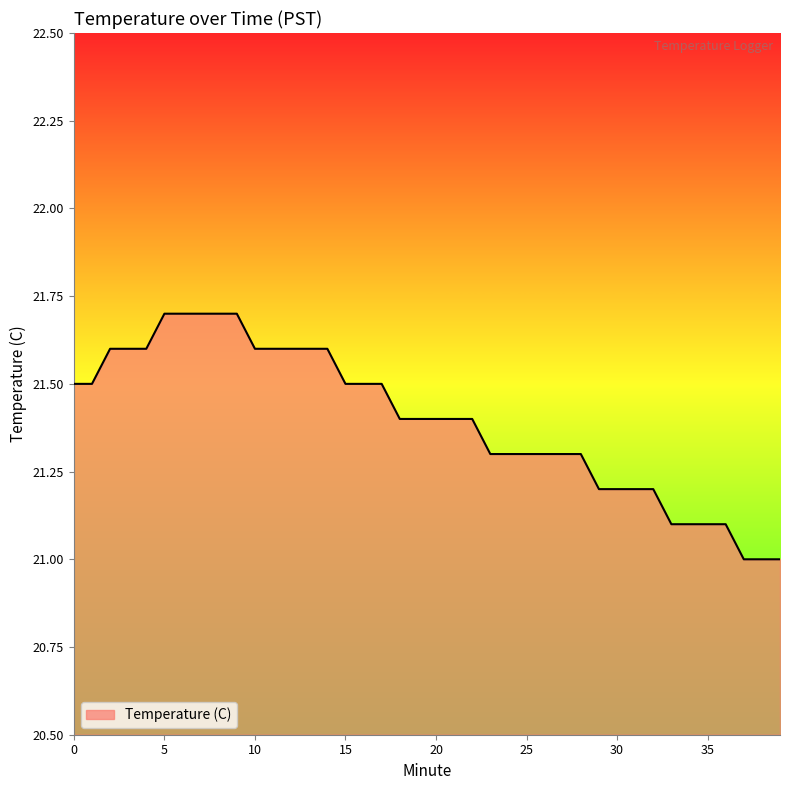

What is the minimum value shown in the chart?

21.0